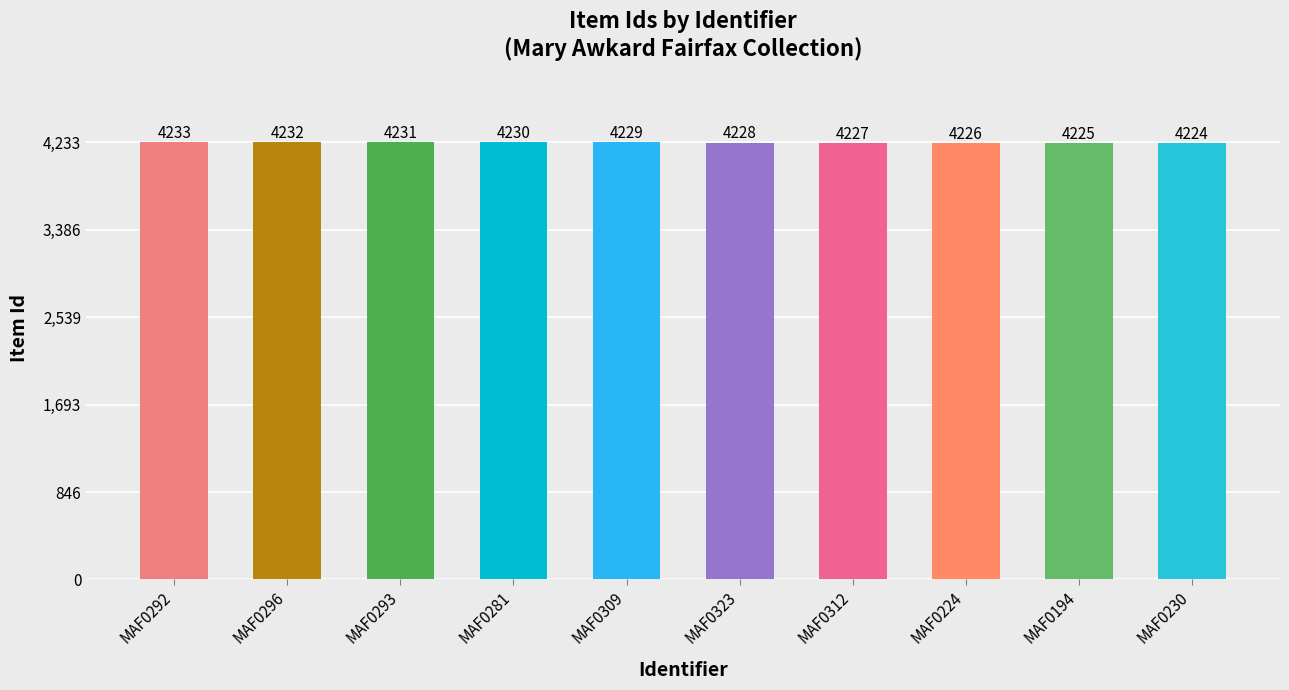

Between MAF0281 and MAF0292, which is larger?

MAF0292